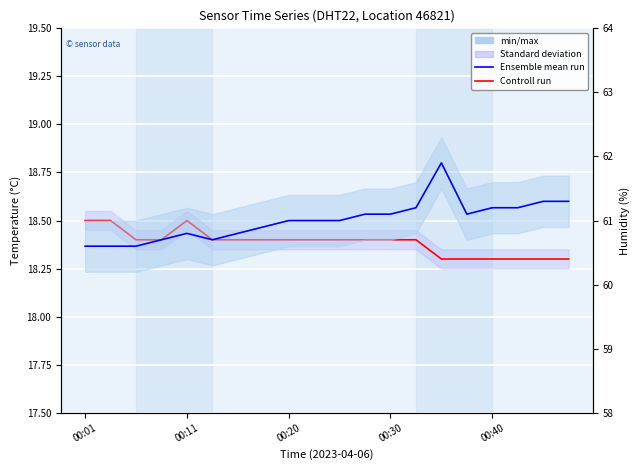

True or false: Controll run (temperature) has a value of 18.4 at 5.

True